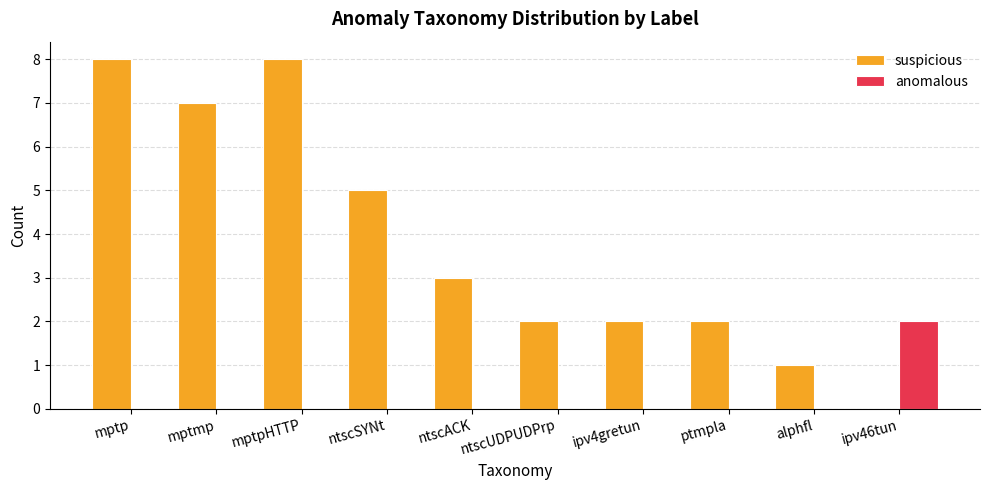

Between mptpHTTP and ptmpla, which series saw the biggest shift?

suspicious